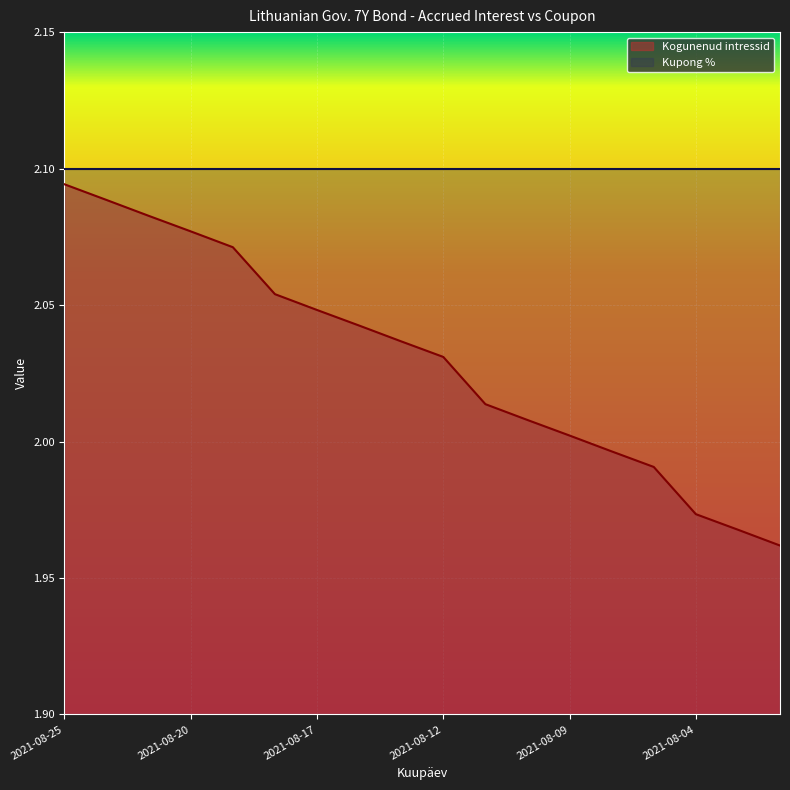

What is the value of the 16th point from the left?

2.0